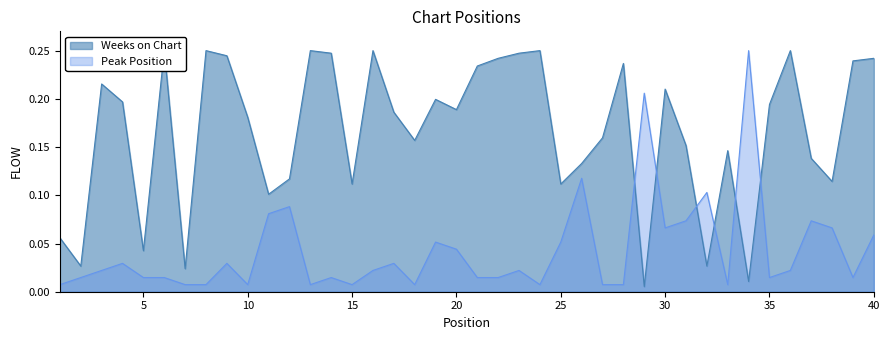

Which category has the lowest value in the Peak Position series?

1